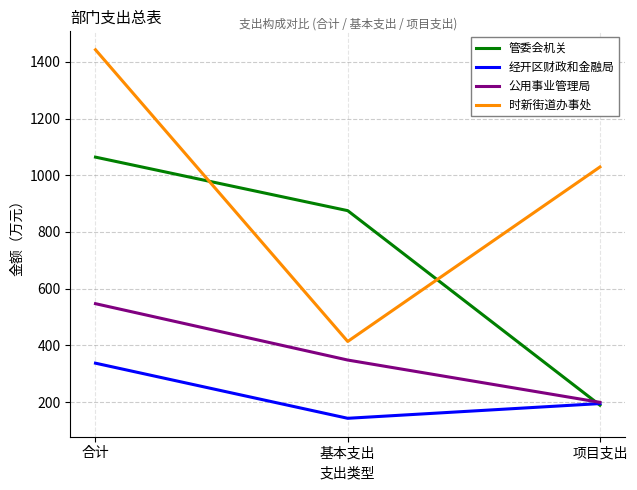

Count the number of categories in the chart.

3